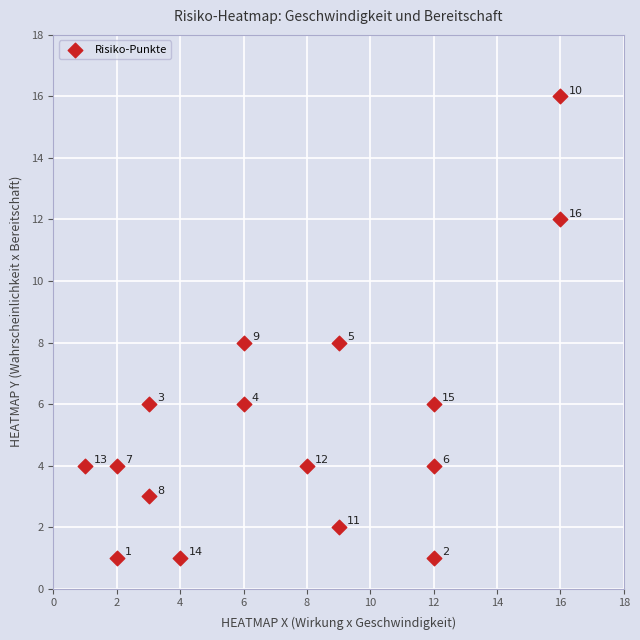

What Y value in the scatter plot is closest to 8?

8